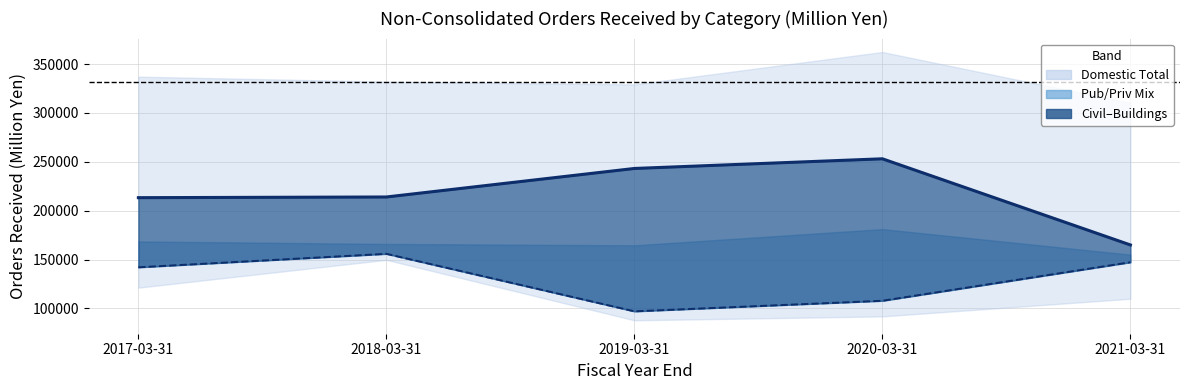

True or false: Civil and Buildings intersect in this chart.

False